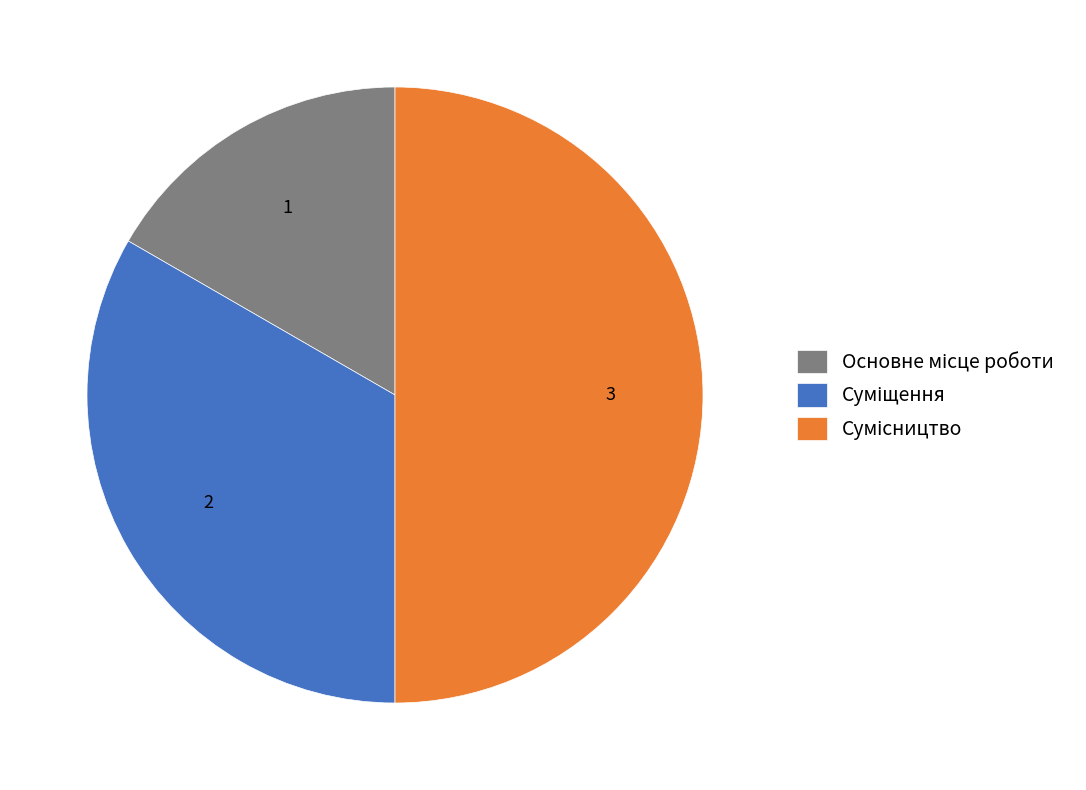

How many segments does this pie chart have?

3